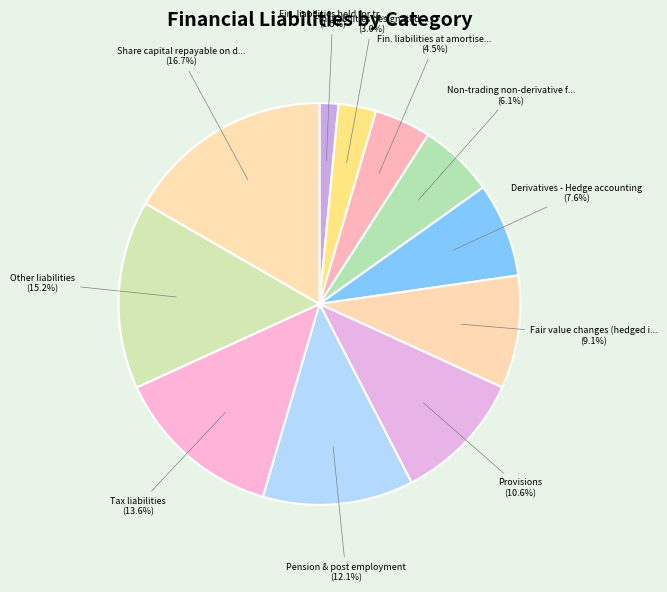

To the nearest percent, what is the average slice percentage?

9%